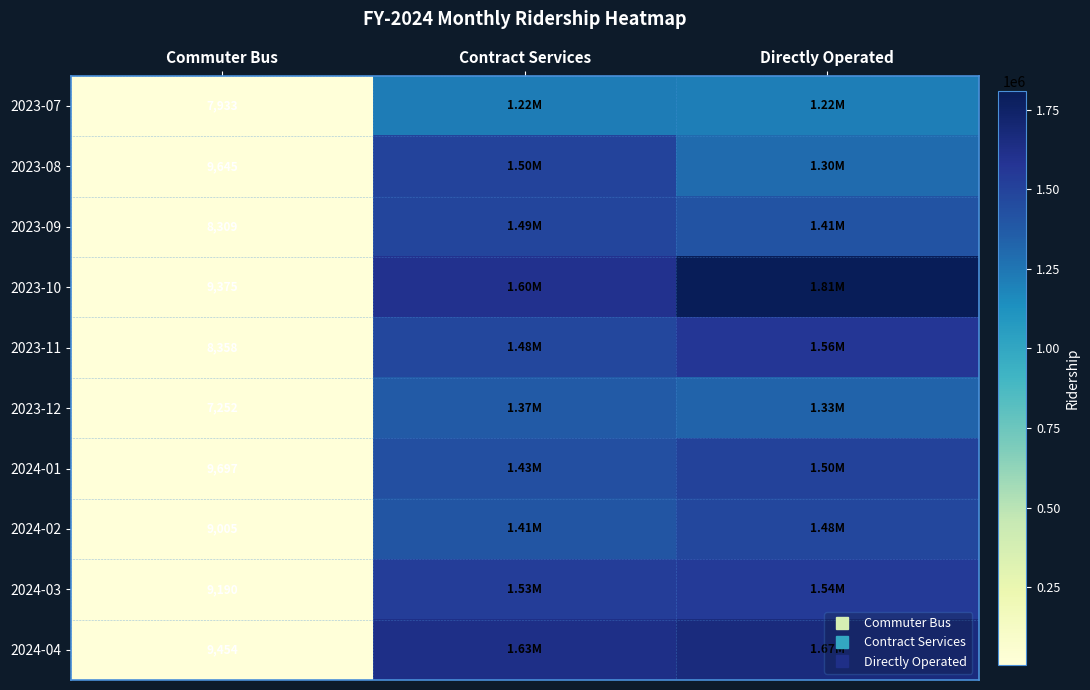

At which label does 2024-02 reach its peak?

Directly Operated